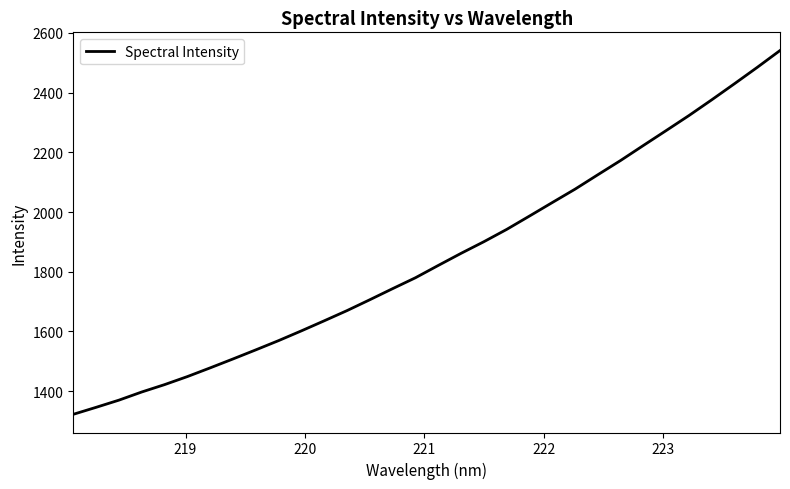

What is the maximum value shown in the chart?

2541.2